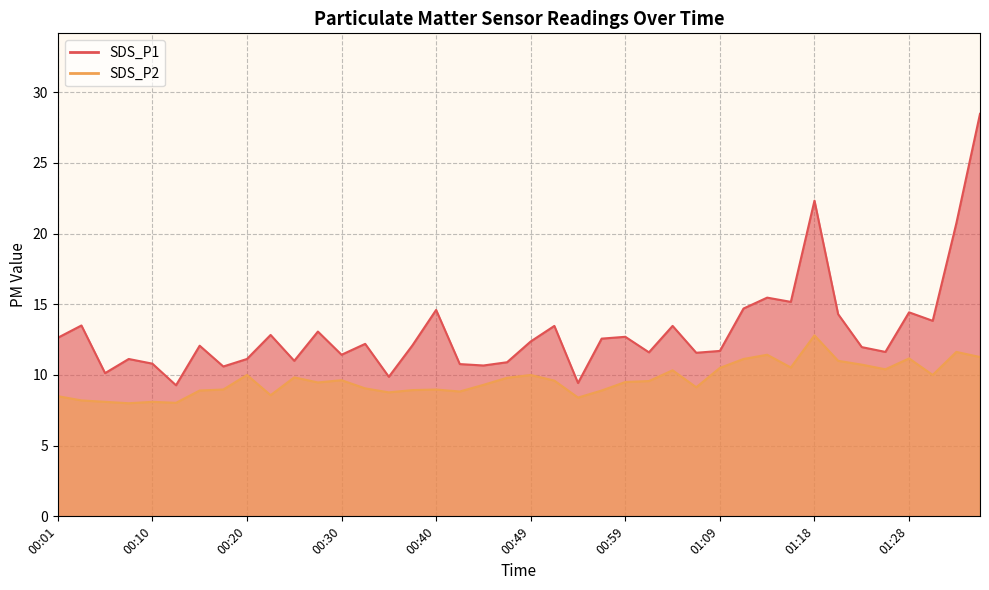

Is it true that SDS_P2 equals 8.0 at 00:08?

True